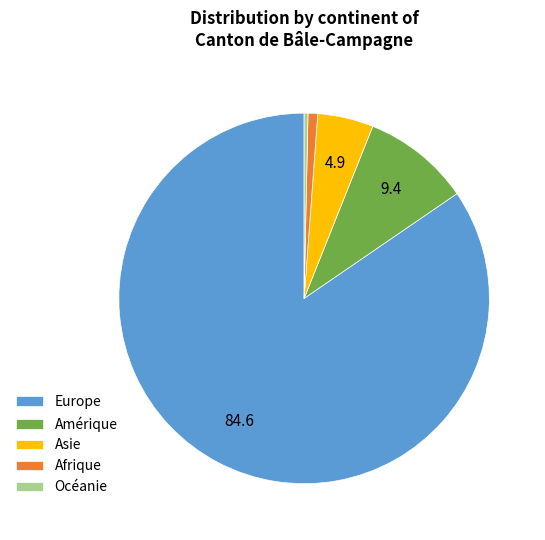

The Amérique slice represents 1% of the pie. True or false?

False